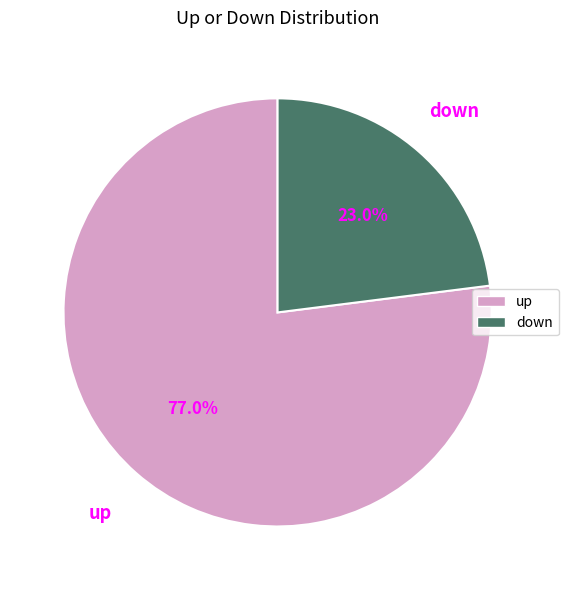

To the nearest percent, what percentage of the pie is up?

77%